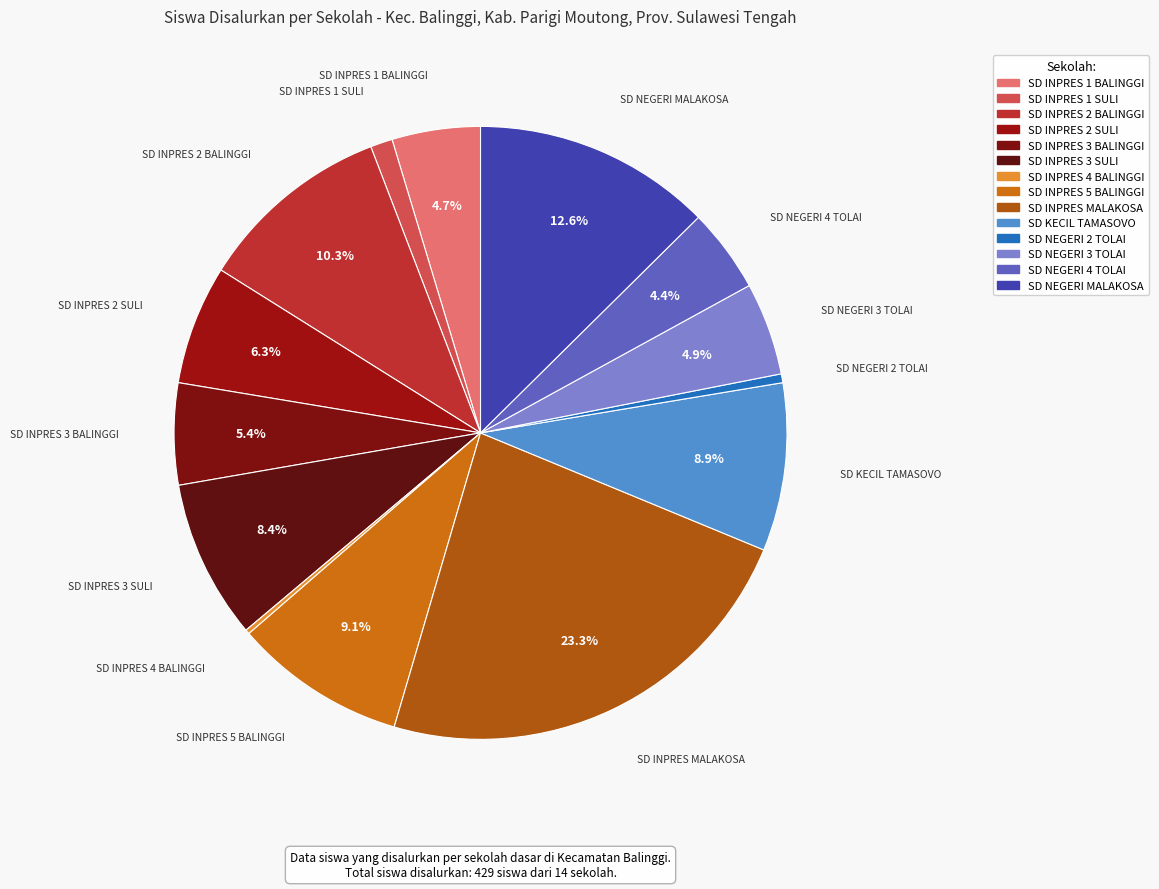

Approximately how many times larger is the value at SD INPRES MALAKOSA compared to SD NEGERI 3 TOLAI?

4.8